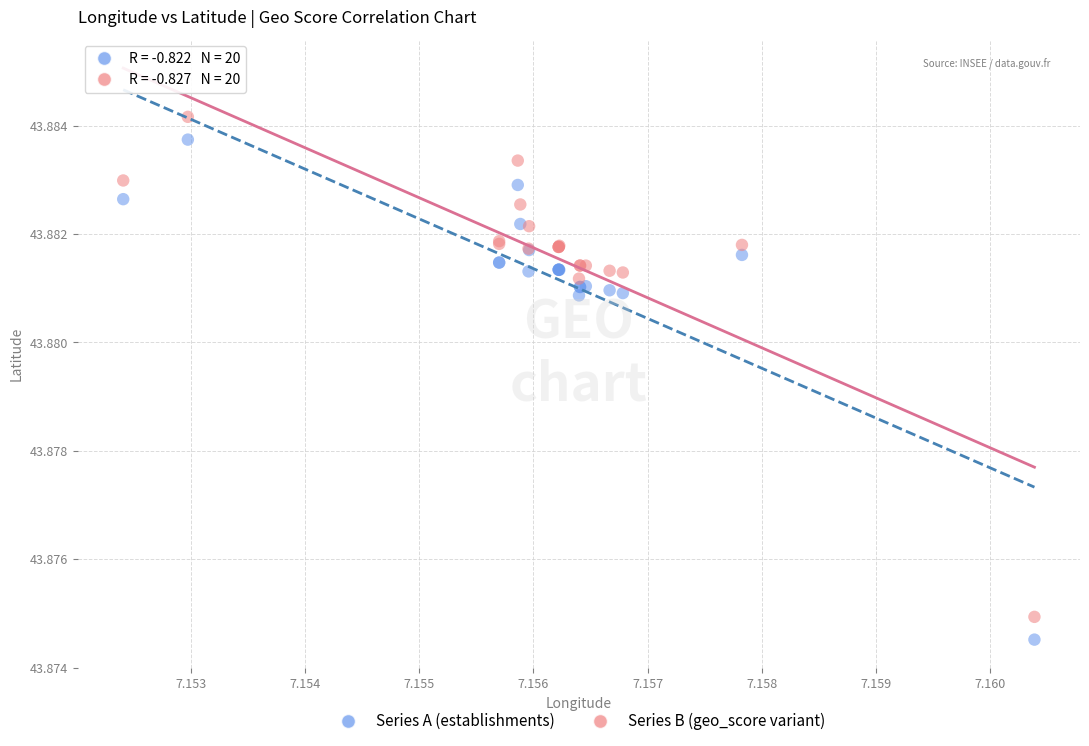

What are all the series names shown in the legend?

Series A (establishments), Series B (geo_score variant)